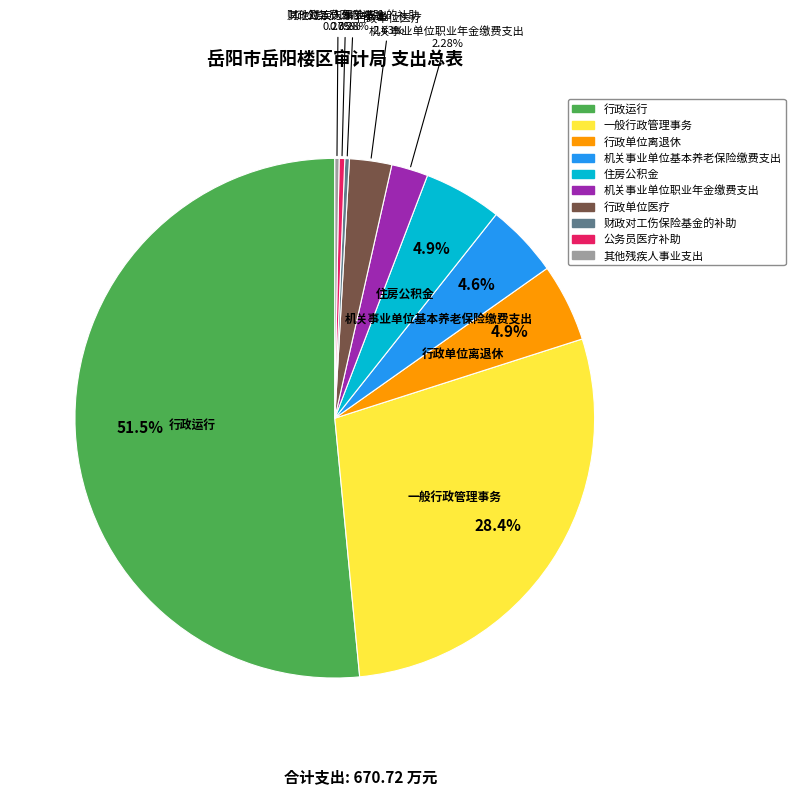

To the nearest percent, what is the difference between the 机关事业单位基本养老保险缴费支出 and 行政单位医疗 slice percentages?

2%